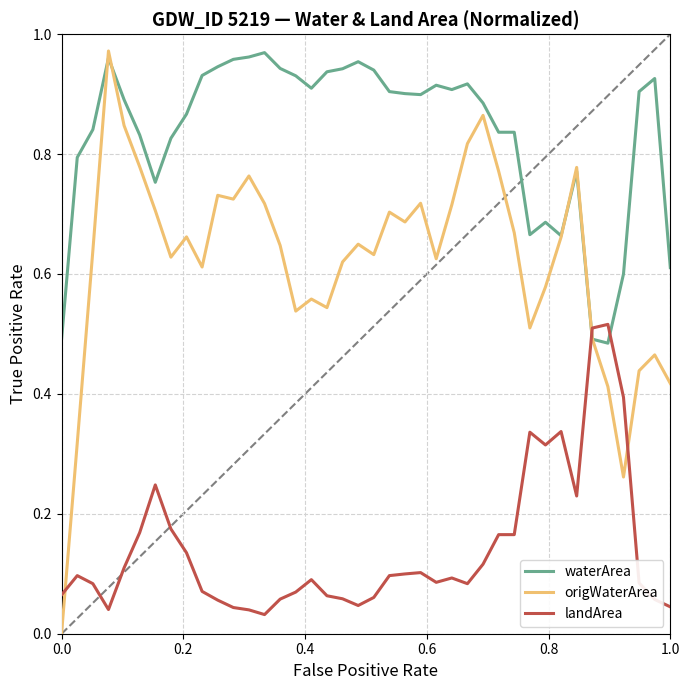

Which series has the widest spread of values?

origWaterArea